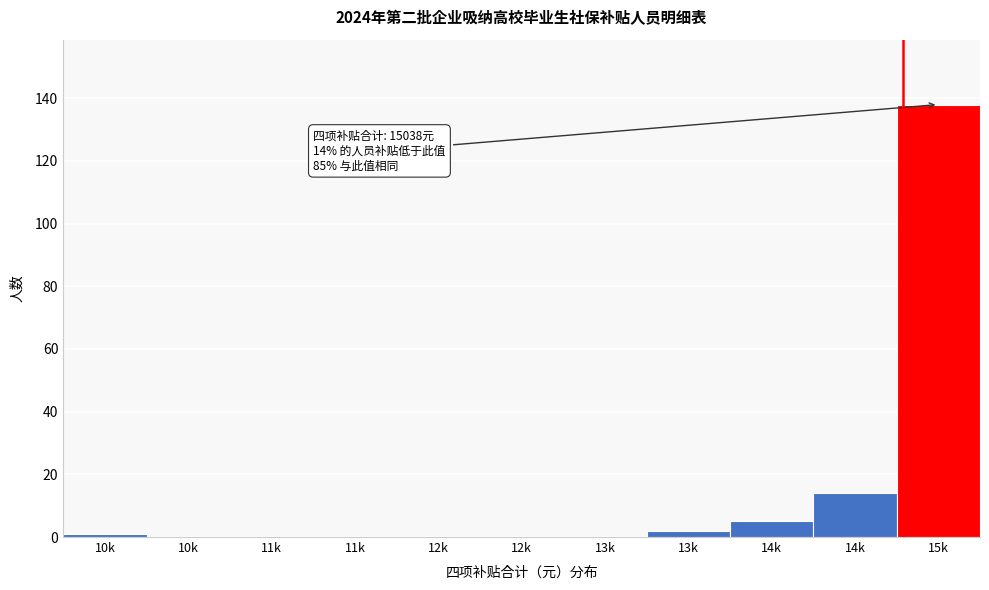

Count the number of data series in this chart.

1